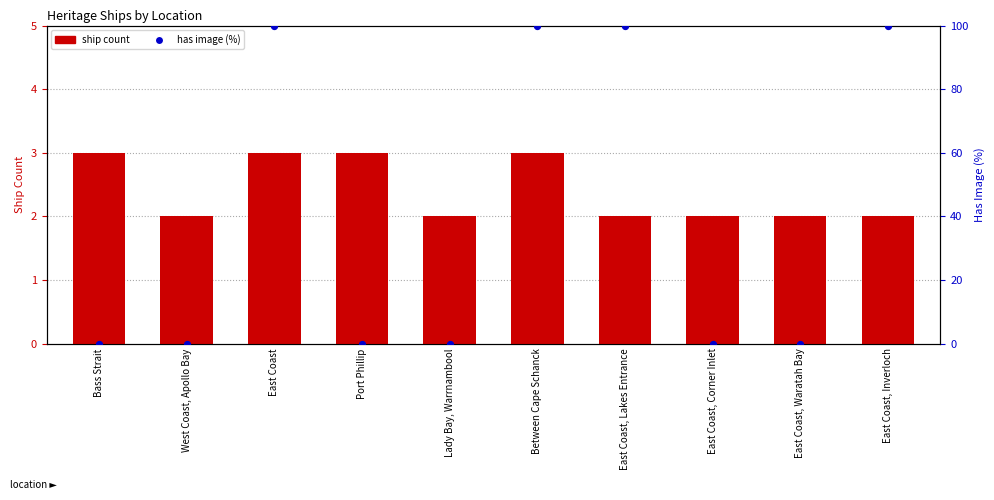

What are all the series names shown in the legend?

ship count, has image (%)